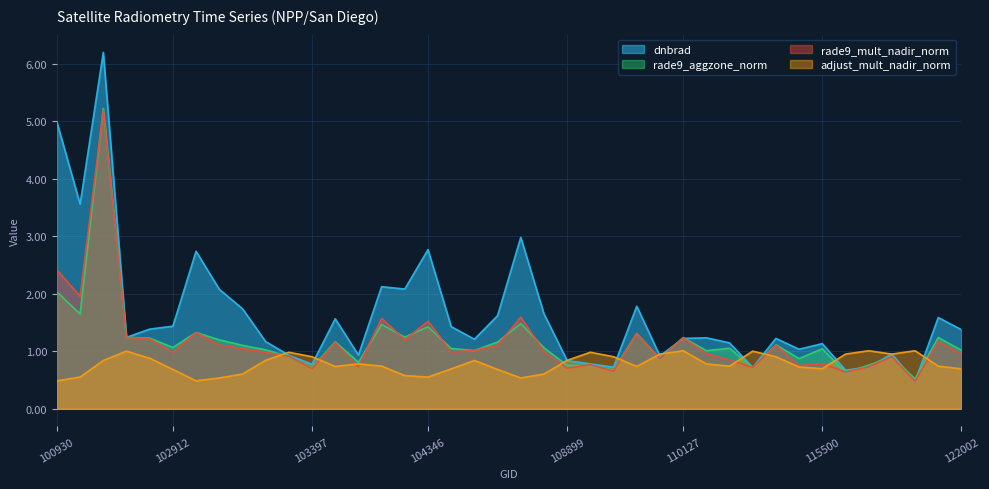

The dnbrad series shows 1.2 at 108015. True or false?

True